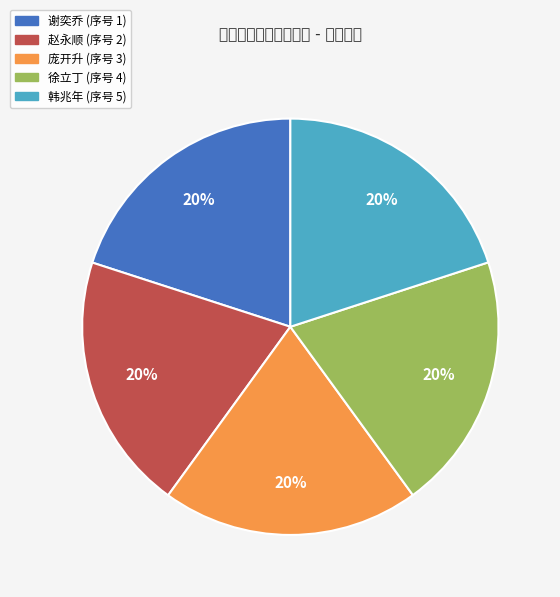

Does any single category account for the majority?

No